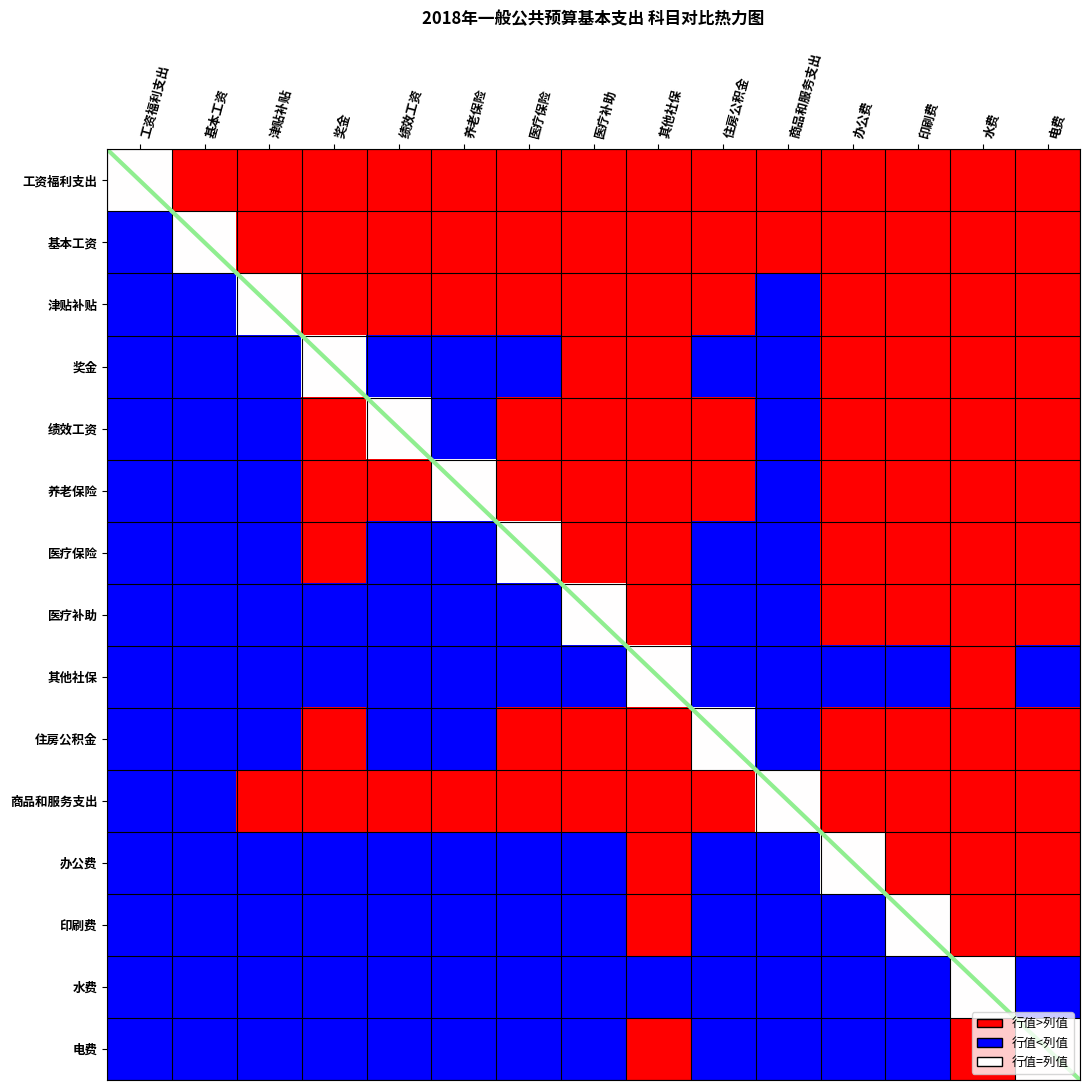

Reading left to right, what are all the values shown in this chart?

工资福利支出: 工资福利支出=0	基本工资=1	津贴补贴=1	奖金=1	绩效工资=1	养老保险=1	医疗保险=1	医疗补助=1	其他社保=1	住房公积金=1	商品和服务支出=1	办公费=1	印刷费=1	水费=1	电费=1
基本工资: 工资福利支出=-1	基本工资=0	津贴补贴=1	奖金=1	绩效工资=1	养老保险=1	医疗保险=1	医疗补助=1	其他社保=1	住房公积金=1	商品和服务支出=1	办公费=1	印刷费=1	水费=1	电费=1
津贴补贴: 工资福利支出=-1	基本工资=-1	津贴补贴=0	奖金=1	绩效工资=1	养老保险=1	医疗保险=1	医疗补助=1	其他社保=1	住房公积金=1	商品和服务支出=-1	办公费=1	印刷费=1	水费=1	电费=1
奖金: 工资福利支出=-1	基本工资=-1	津贴补贴=-1	奖金=0	绩效工资=-1	养老保险=-1	医疗保险=-1	医疗补助=1	其他社保=1	住房公积金=-1	商品和服务支出=-1	办公费=1	印刷费=1	水费=1	电费=1
绩效工资: 工资福利支出=-1	基本工资=-1	津贴补贴=-1	奖金=1	绩效工资=0	养老保险=-1	医疗保险=1	医疗补助=1	其他社保=1	住房公积金=1	商品和服务支出=-1	办公费=1	印刷费=1	水费=1	电费=1
养老保险: 工资福利支出=-1	基本工资=-1	津贴补贴=-1	奖金=1	绩效工资=1	养老保险=0	医疗保险=1	医疗补助=1	其他社保=1	住房公积金=1	商品和服务支出=-1	办公费=1	印刷费=1	水费=1	电费=1
医疗保险: 工资福利支出=-1	基本工资=-1	津贴补贴=-1	奖金=1	绩效工资=-1	养老保险=-1	医疗保险=0	医疗补助=1	其他社保=1	住房公积金=-1	商品和服务支出=-1	办公费=1	印刷费=1	水费=1	电费=1
医疗补助: 工资福利支出=-1	基本工资=-1	津贴补贴=-1	奖金=-1	绩效工资=-1	养老保险=-1	医疗保险=-1	医疗补助=0	其他社保=1	住房公积金=-1	商品和服务支出=-1	办公费=1	印刷费=1	水费=1	电费=1
其他社保: 工资福利支出=-1	基本工资=-1	津贴补贴=-1	奖金=-1	绩效工资=-1	养老保险=-1	医疗保险=-1	医疗补助=-1	其他社保=0	住房公积金=-1	商品和服务支出=-1	办公费=-1	印刷费=-1	水费=1	电费=-1
住房公积金: 工资福利支出=-1	基本工资=-1	津贴补贴=-1	奖金=1	绩效工资=-1	养老保险=-1	医疗保险=1	医疗补助=1	其他社保=1	住房公积金=0	商品和服务支出=-1	办公费=1	印刷费=1	水费=1	电费=1
商品和服务支出: 工资福利支出=-1	基本工资=-1	津贴补贴=1	奖金=1	绩效工资=1	养老保险=1	医疗保险=1	医疗补助=1	其他社保=1	住房公积金=1	商品和服务支出=0	办公费=1	印刷费=1	水费=1	电费=1
办公费: 工资福利支出=-1	基本工资=-1	津贴补贴=-1	奖金=-1	绩效工资=-1	养老保险=-1	医疗保险=-1	医疗补助=-1	其他社保=1	住房公积金=-1	商品和服务支出=-1	办公费=0	印刷费=1	水费=1	电费=1
印刷费: 工资福利支出=-1	基本工资=-1	津贴补贴=-1	奖金=-1	绩效工资=-1	养老保险=-1	医疗保险=-1	医疗补助=-1	其他社保=1	住房公积金=-1	商品和服务支出=-1	办公费=-1	印刷费=0	水费=1	电费=1
水费: 工资福利支出=-1	基本工资=-1	津贴补贴=-1	奖金=-1	绩效工资=-1	养老保险=-1	医疗保险=-1	医疗补助=-1	其他社保=-1	住房公积金=-1	商品和服务支出=-1	办公费=-1	印刷费=-1	水费=0	电费=-1
电费: 工资福利支出=-1	基本工资=-1	津贴补贴=-1	奖金=-1	绩效工资=-1	养老保险=-1	医疗保险=-1	医疗补助=-1	其他社保=1	住房公积金=-1	商品和服务支出=-1	办公费=-1	印刷费=-1	水费=1	电费=0